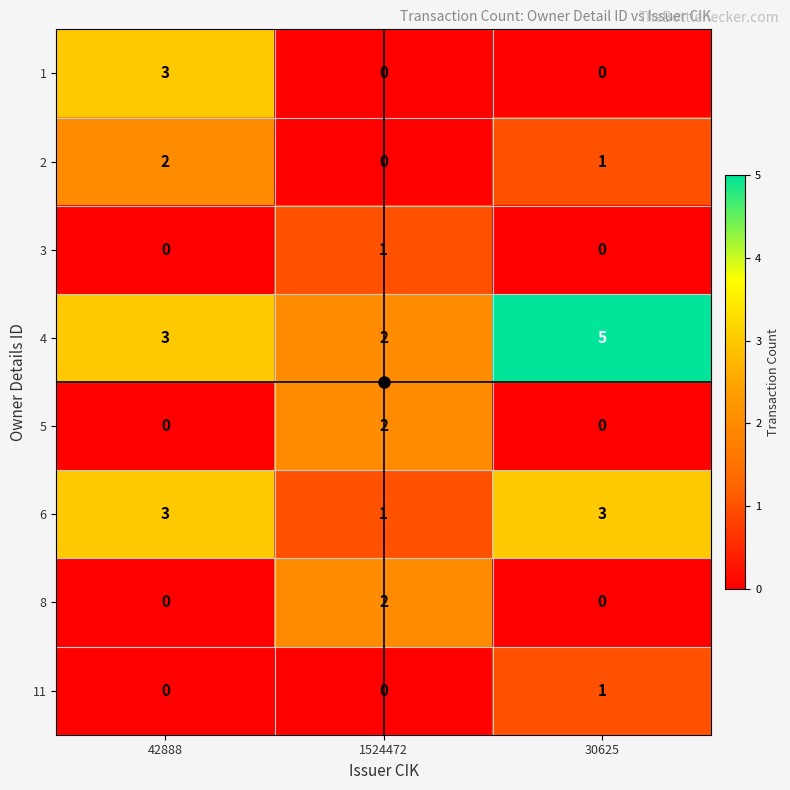

What is the difference between the highest and lowest values at 30625?

5